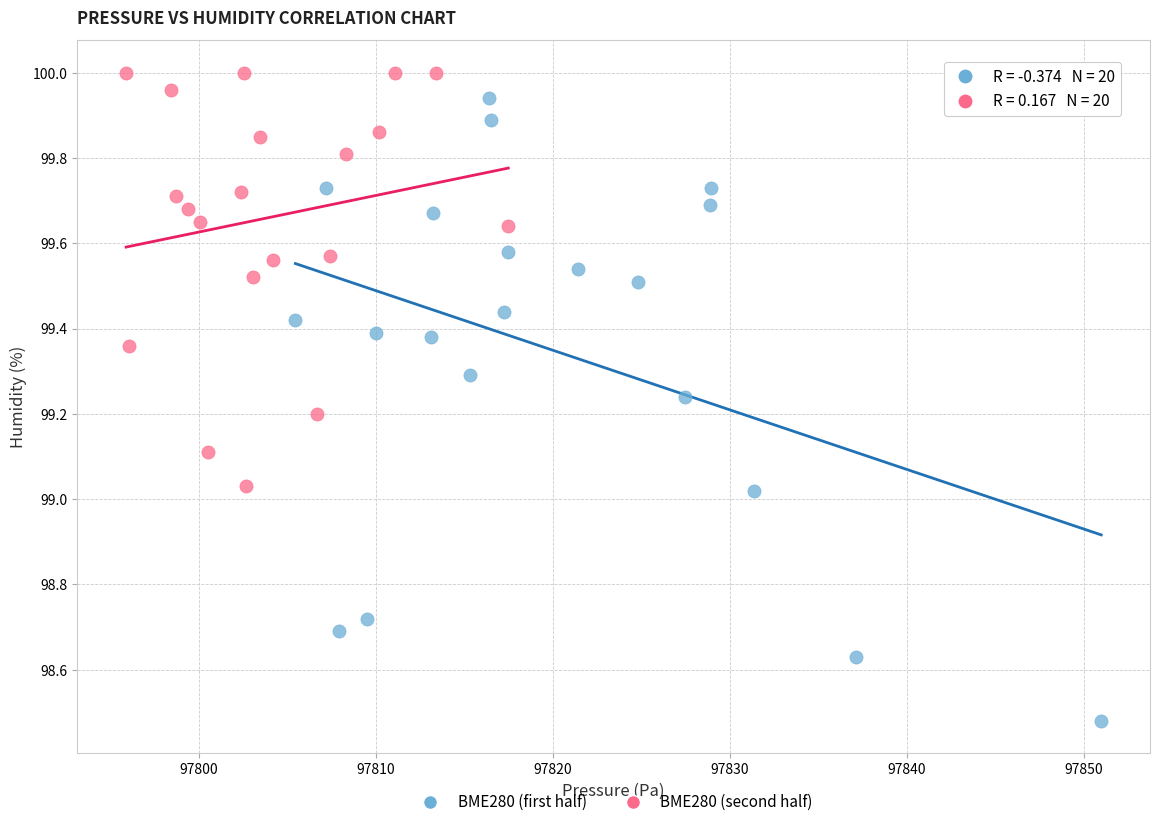

Which series contains the lowest Y value?

BME280 (first half)